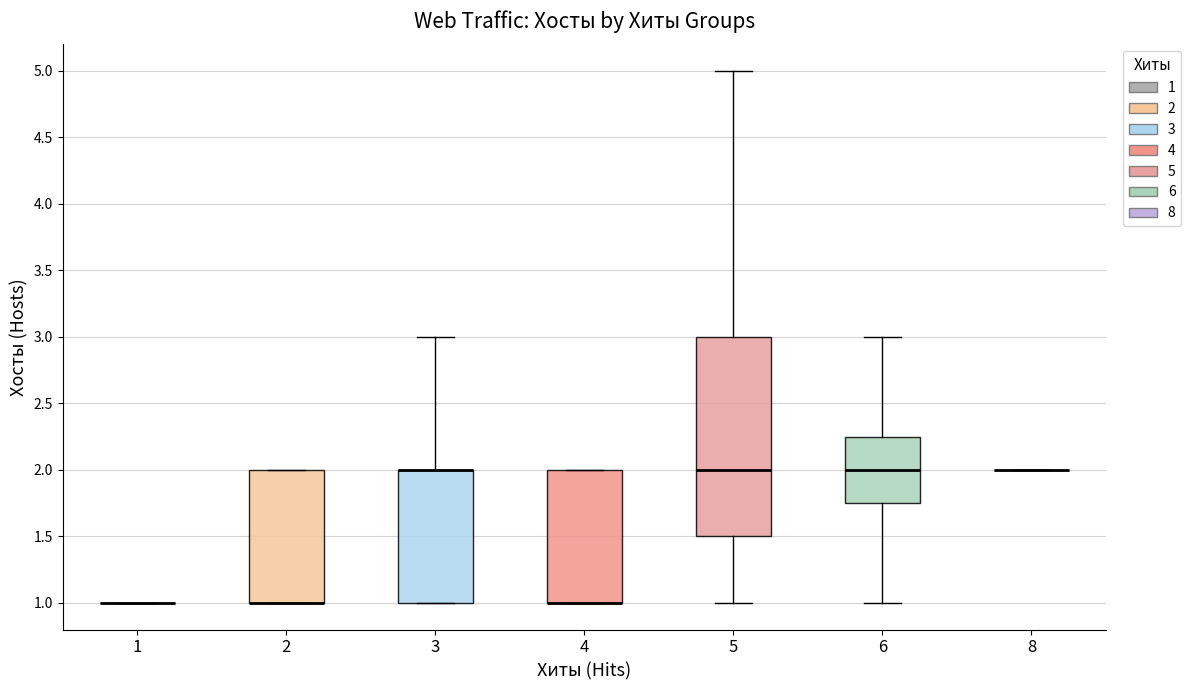

Where is the upper edge of the box at x = 4 on the y-axis? The values are not printed on the chart, so give them approximately, as read against the axis.

2.00